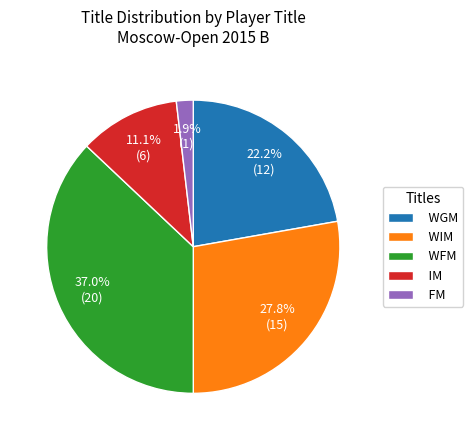

Is there a majority slice in this chart?

No